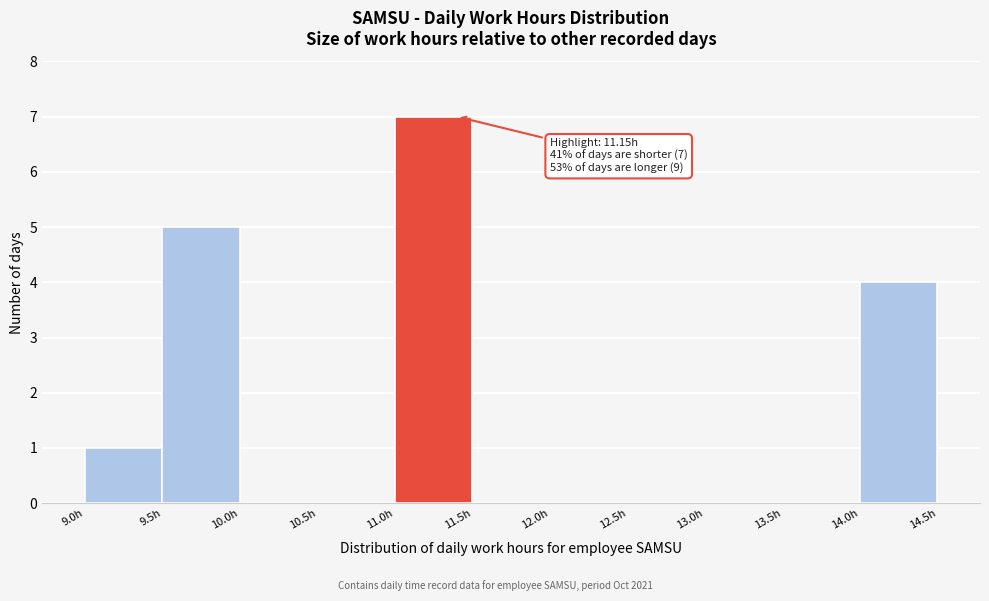

Over which range of the x-axis is the bar tallest?

11.0 to 11.5